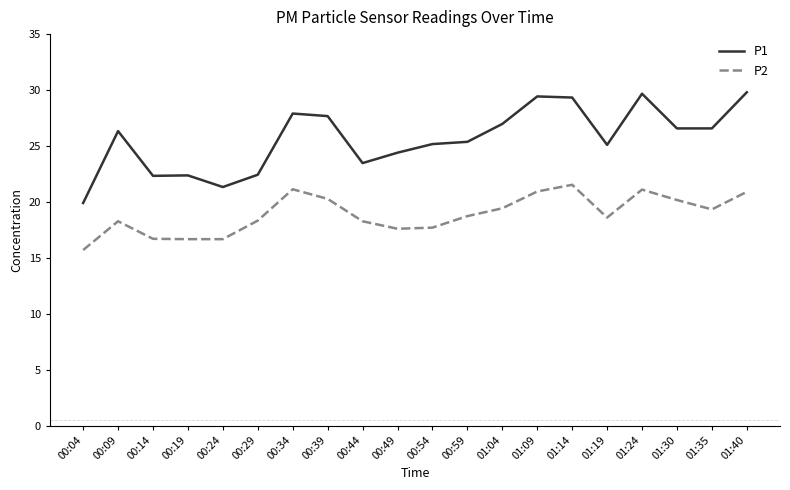

True or false: P2 and P1 cross at least once.

False